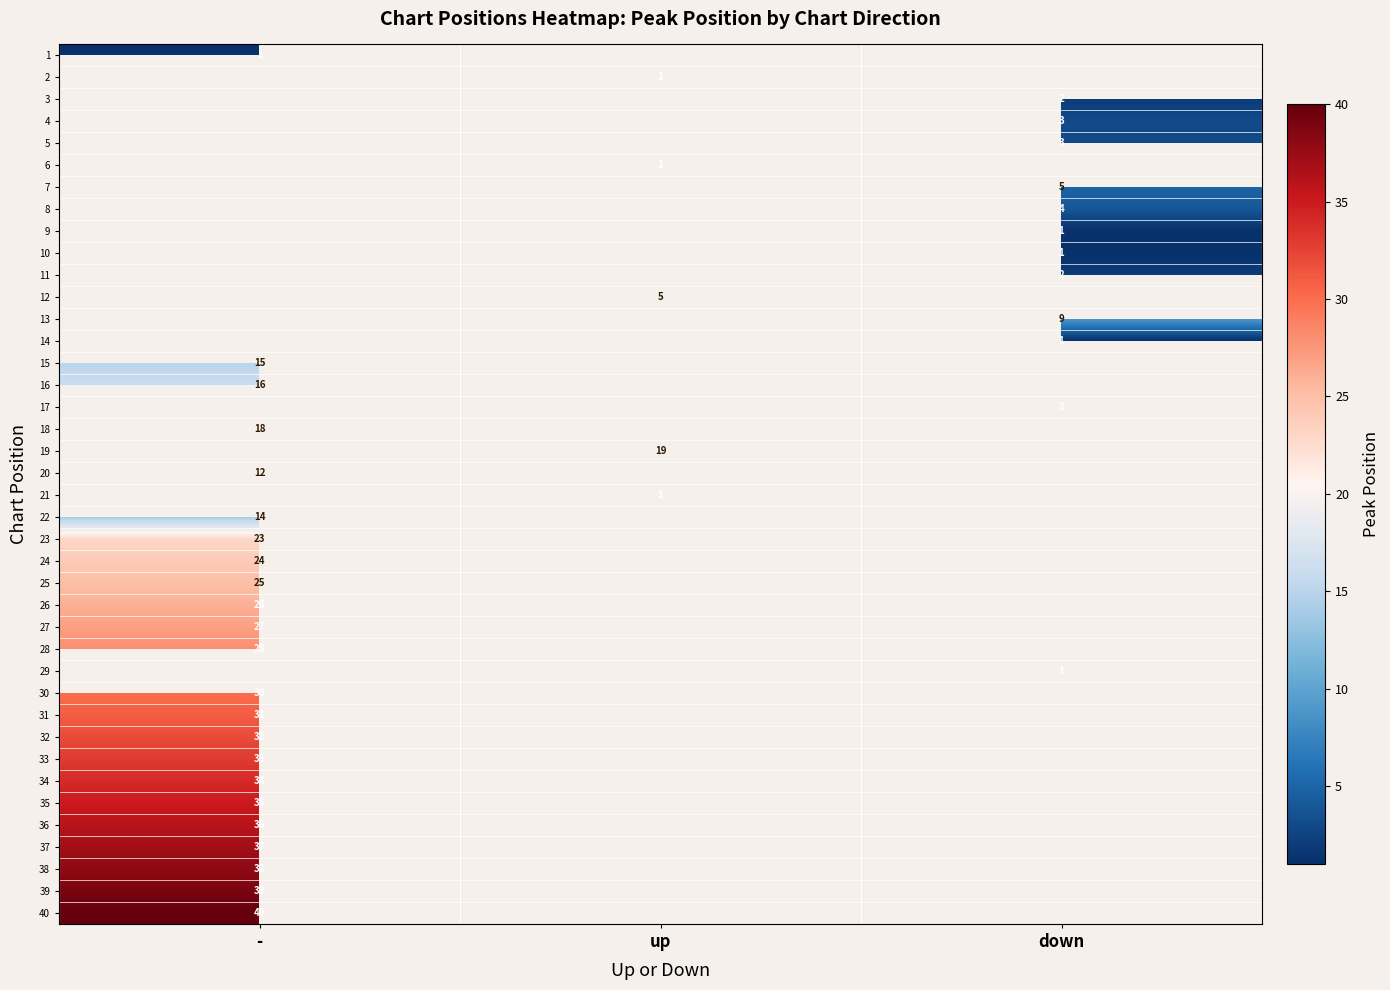

The value of 34 at - is 34. True or false?

True